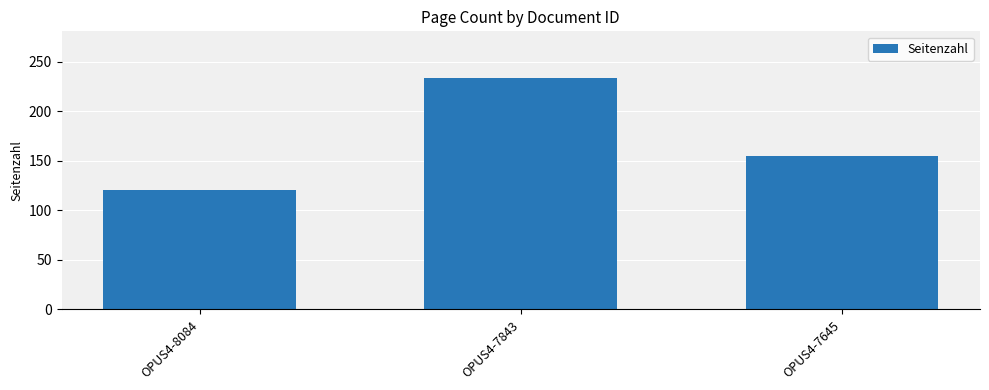

How many values are below 155?

1